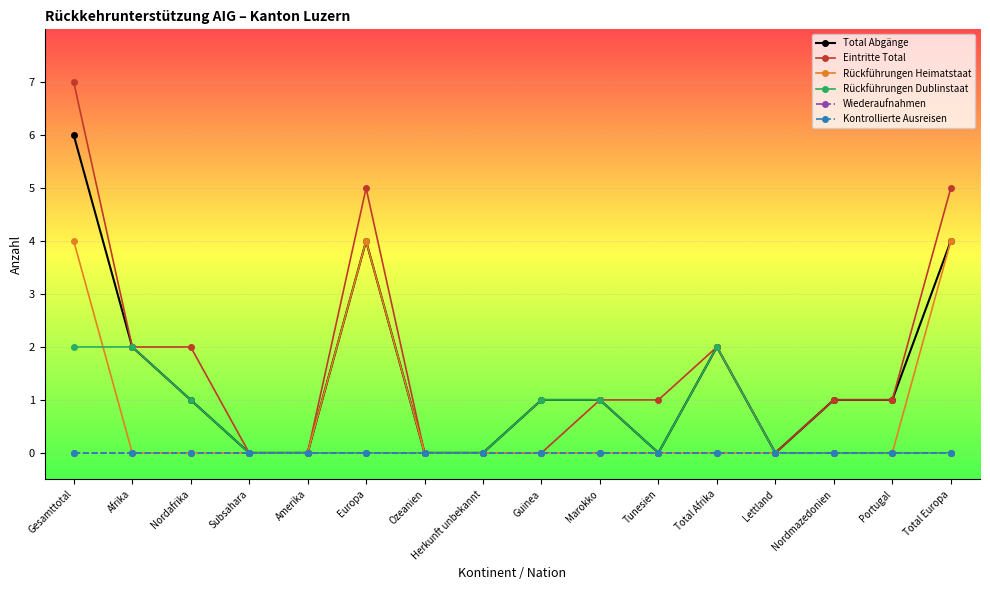

Where is Total Abgänge nearest to the value 3?

Afrika